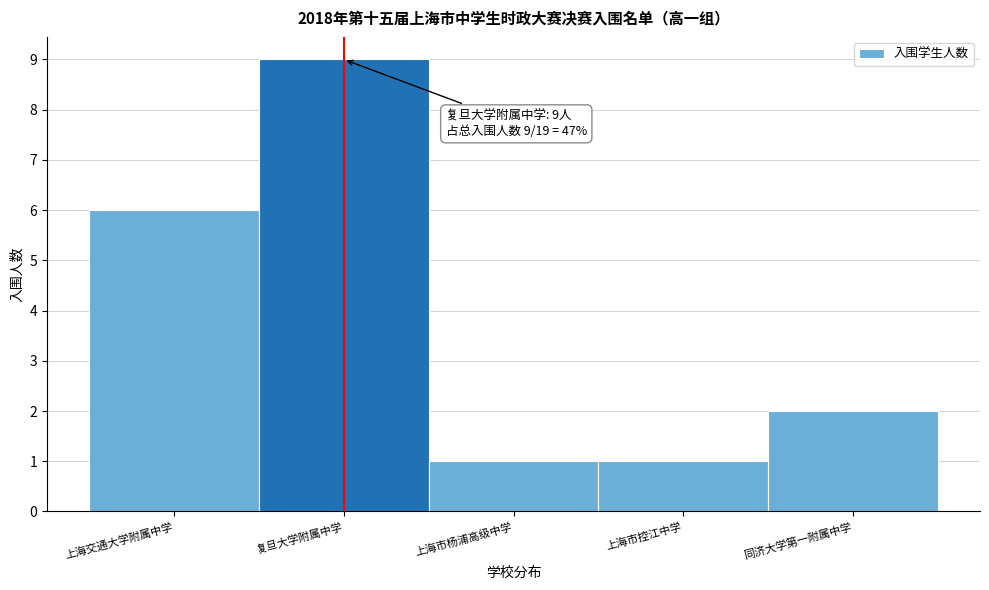

Reading left to right, transcribe all the data shown in this chart.

6	9	1	1	2